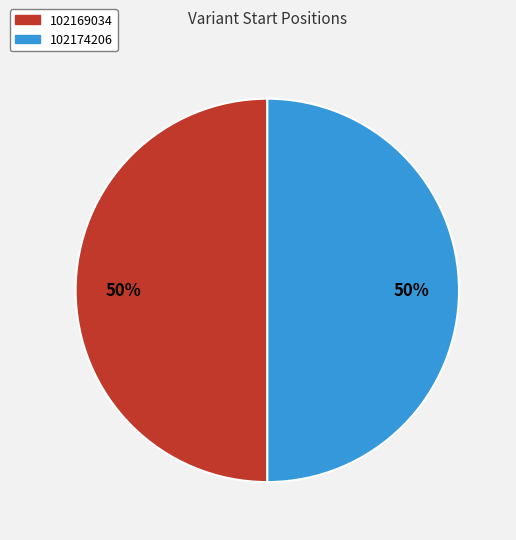

Approximately how many times larger is the value at 102174206 compared to 102169034?

1.0